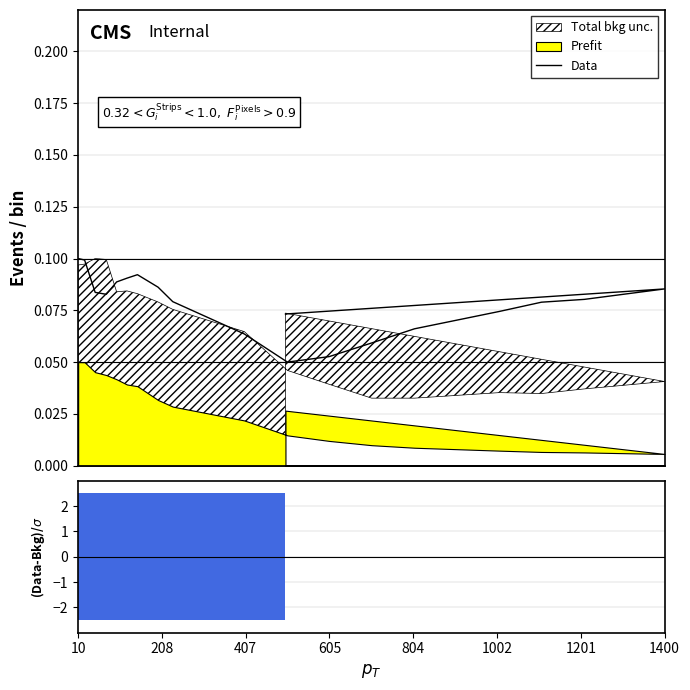

The chart shows a value of 0.1 at 10. True or false?

True